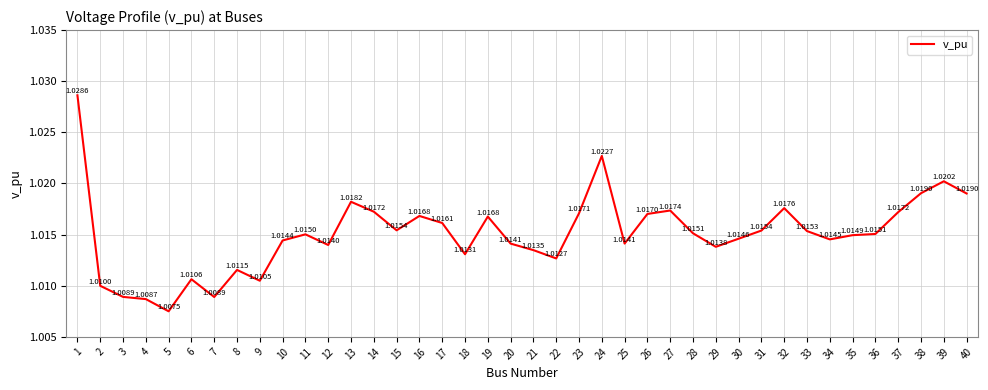

How many lines are shown in the chart?

1